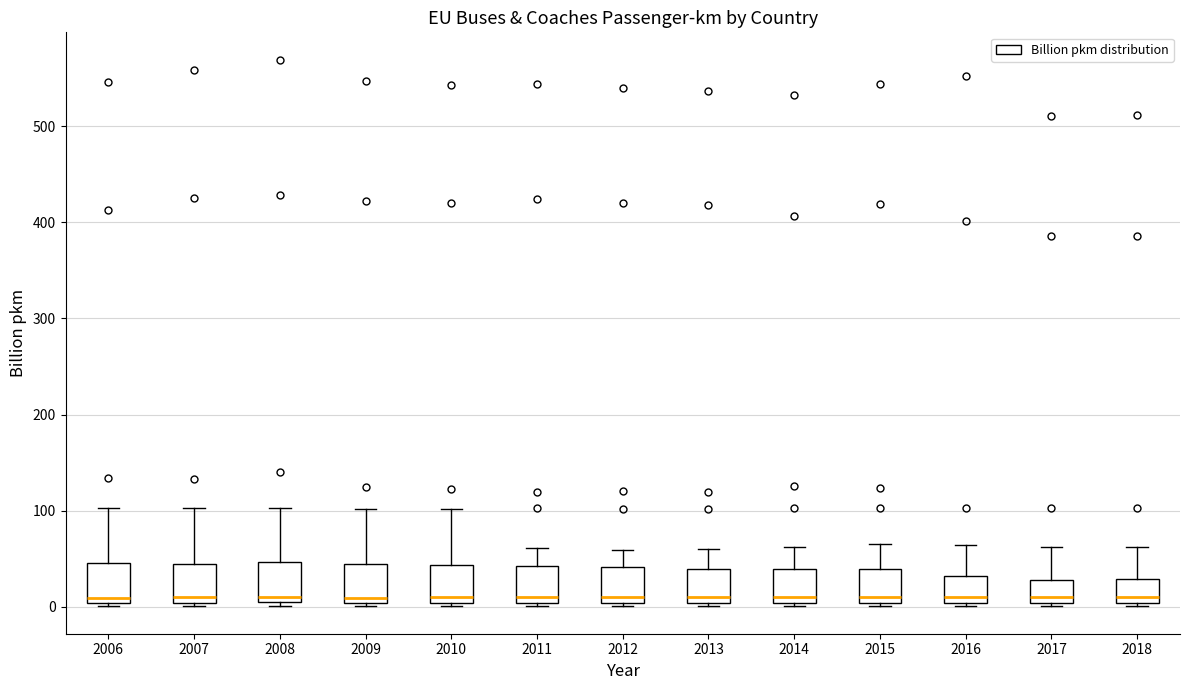

Reading left to right, read every box against the y-axis: the position of its median line, the range the box covers, and the ends of its whiskers. The values are not printed on the chart, so give them approximately, as read against the axis.

2006: median 10, box 0 to 50, whiskers 0 (just below the box's lower edge) to 100
2007: median 10, box 0 to 40, whiskers 0 (just below the box's lower edge) to 100
2008: median 10, box 0 to 50, whiskers 0 (just below the box's lower edge) to 100
2009: median 10, box 0 to 40, whiskers 0 (just below the box's lower edge) to 100
2010: median 10, box 0 to 40, whiskers 0 (just below the box's lower edge) to 100
2011: median 10, box 0 to 40, whiskers 0 (just below the box's lower edge) to 60
2012: median 10, box 0 to 40, whiskers 0 (just below the box's lower edge) to 60
2013: median 10, box 0 to 40, whiskers 0 (just below the box's lower edge) to 60
2014: median 10, box 0 to 40, whiskers 0 (just below the box's lower edge) to 60
2015: median 10, box 0 to 40, whiskers 0 (just below the box's lower edge) to 70
2016: median 10, box 0 to 30, whiskers 0 (just below the box's lower edge) to 60
2017: median 10, box 0 to 30, whiskers 0 (just below the box's lower edge) to 60
2018: median 10, box 0 to 30, whiskers 0 (just below the box's lower edge) to 60